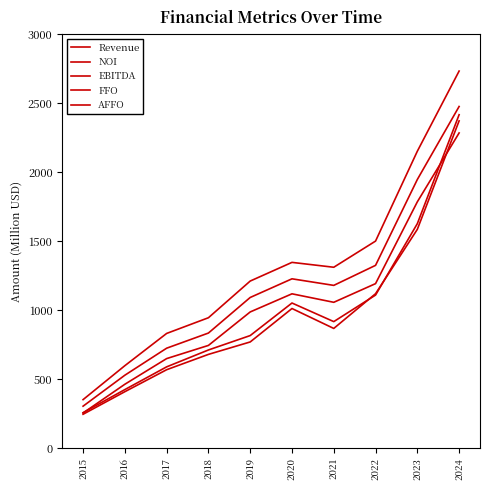

In AFFO, how many points are lower than both neighbors (excluding endpoints)?

1